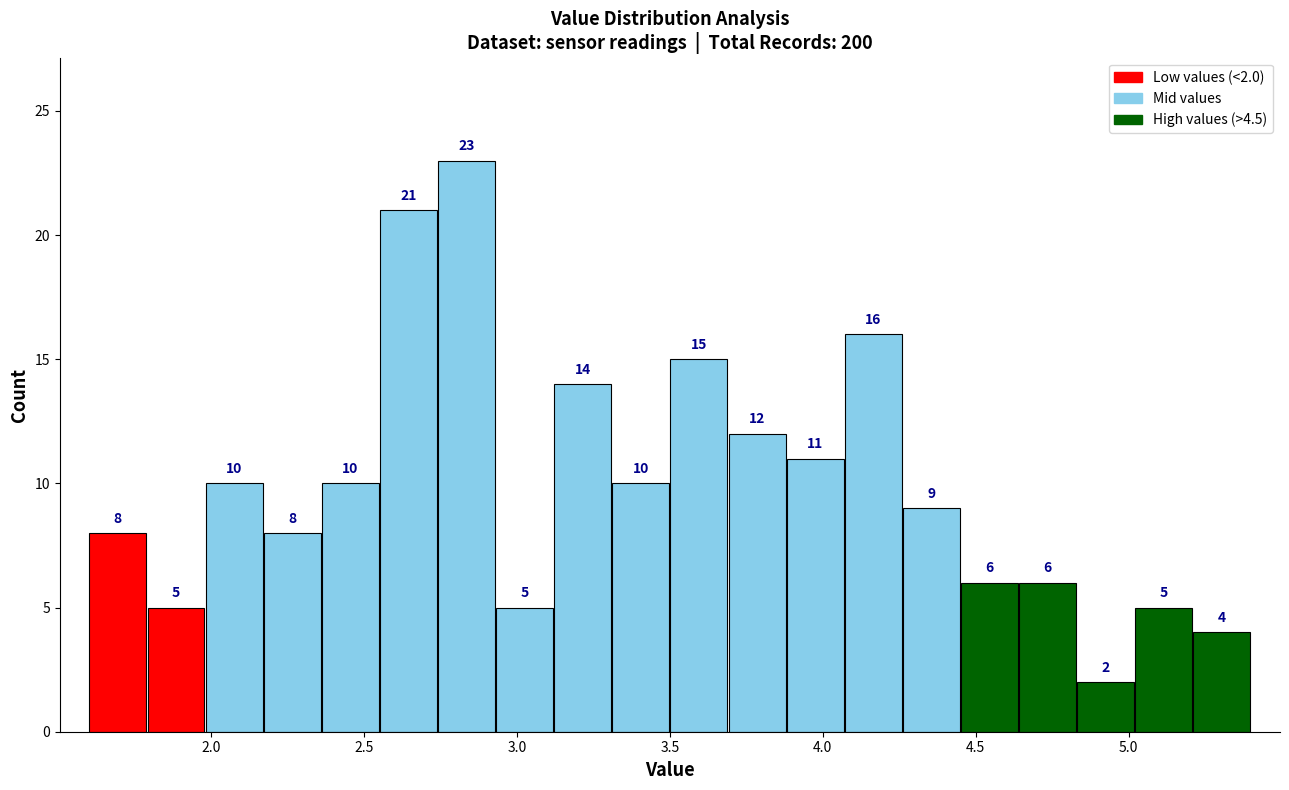

Read against the x-axis, roughly where is the centre of the tallest bar?

2.85